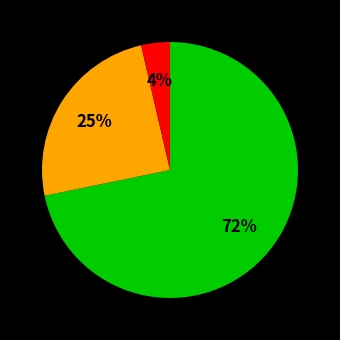

To the nearest percent, what is the average slice percentage?

33%